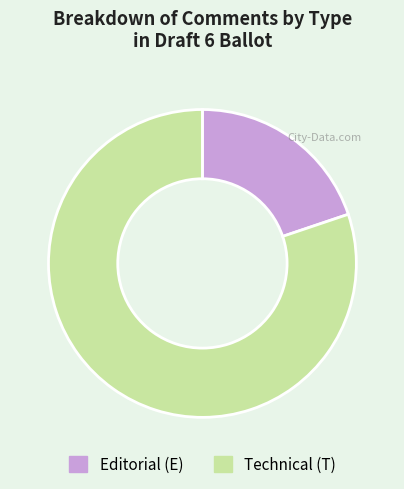

What is the largest slice in the pie chart?

Technical (T)